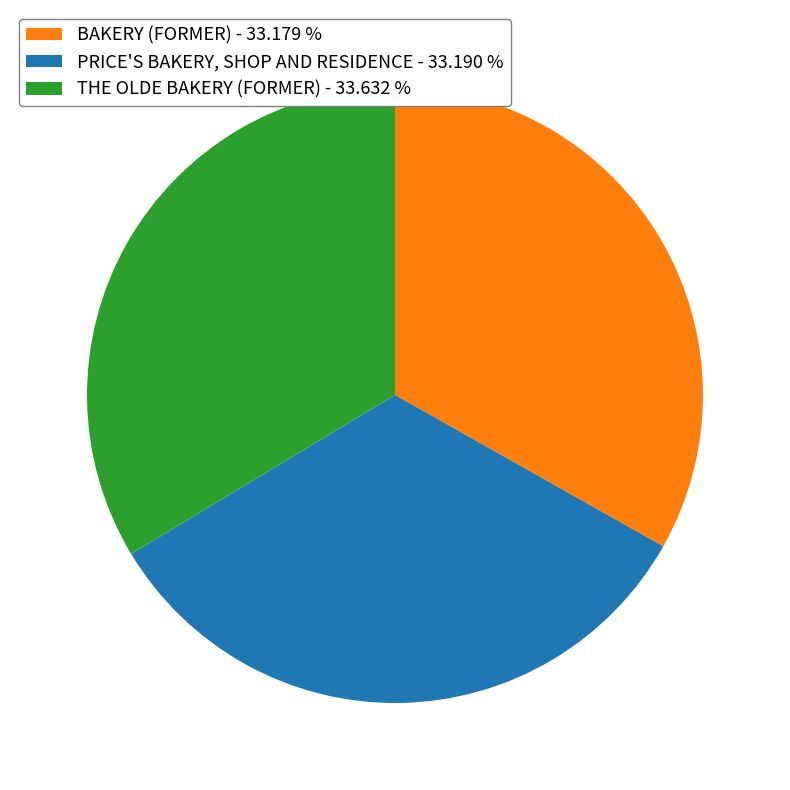

Combined, do PRICE'S BAKERY, SHOP AND RESIDENCE and BAKERY (FORMER) account for over 50%?

Yes